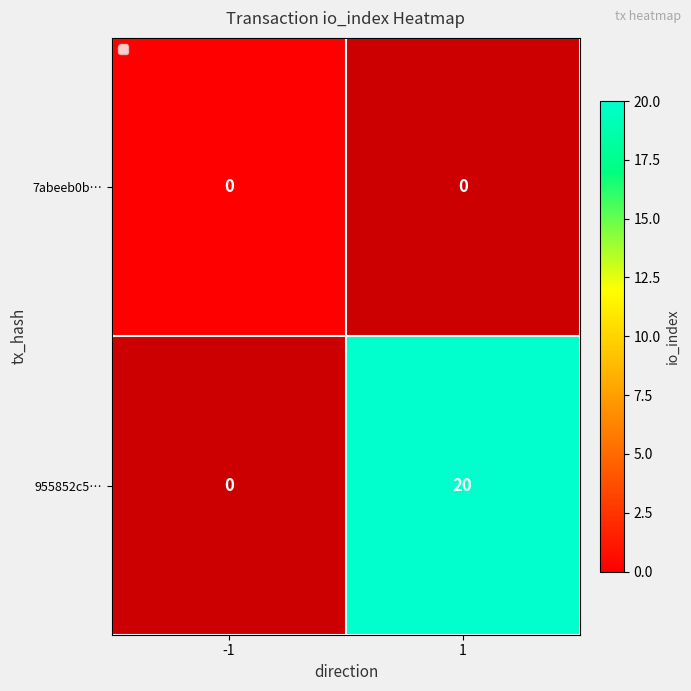

Is it true that 955852c5… equals 13 at 1?

False